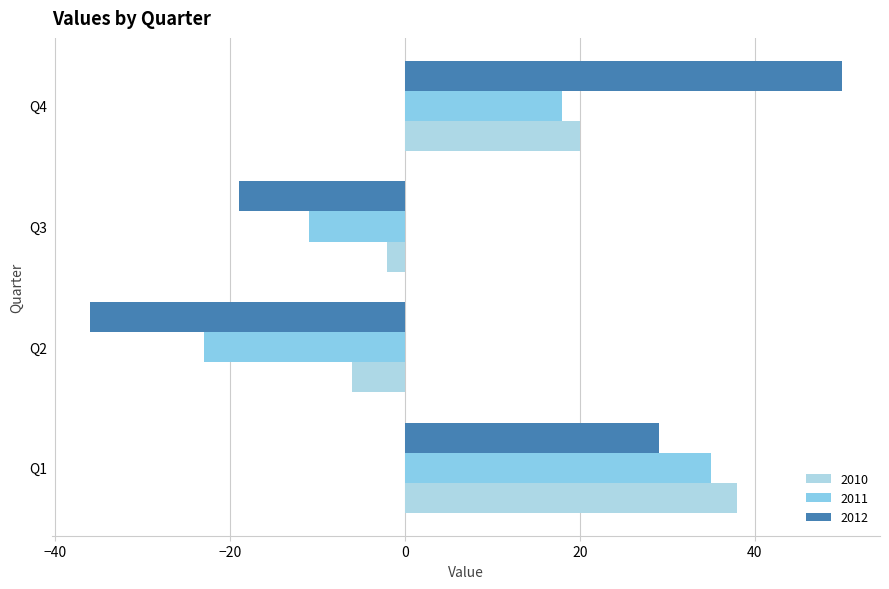

What are all the series names shown in the legend?

2010, 2011, 2012